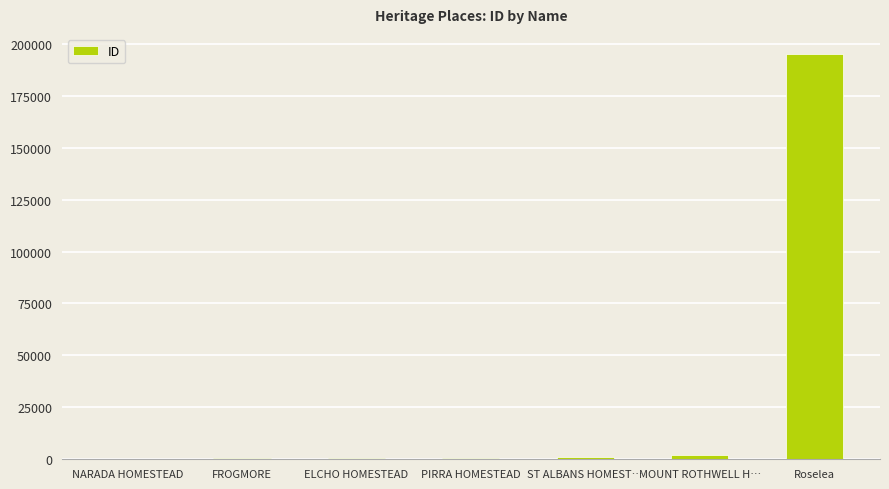

The chart shows a value of 646 at ELCHO HOMESTEAD. True or false?

True